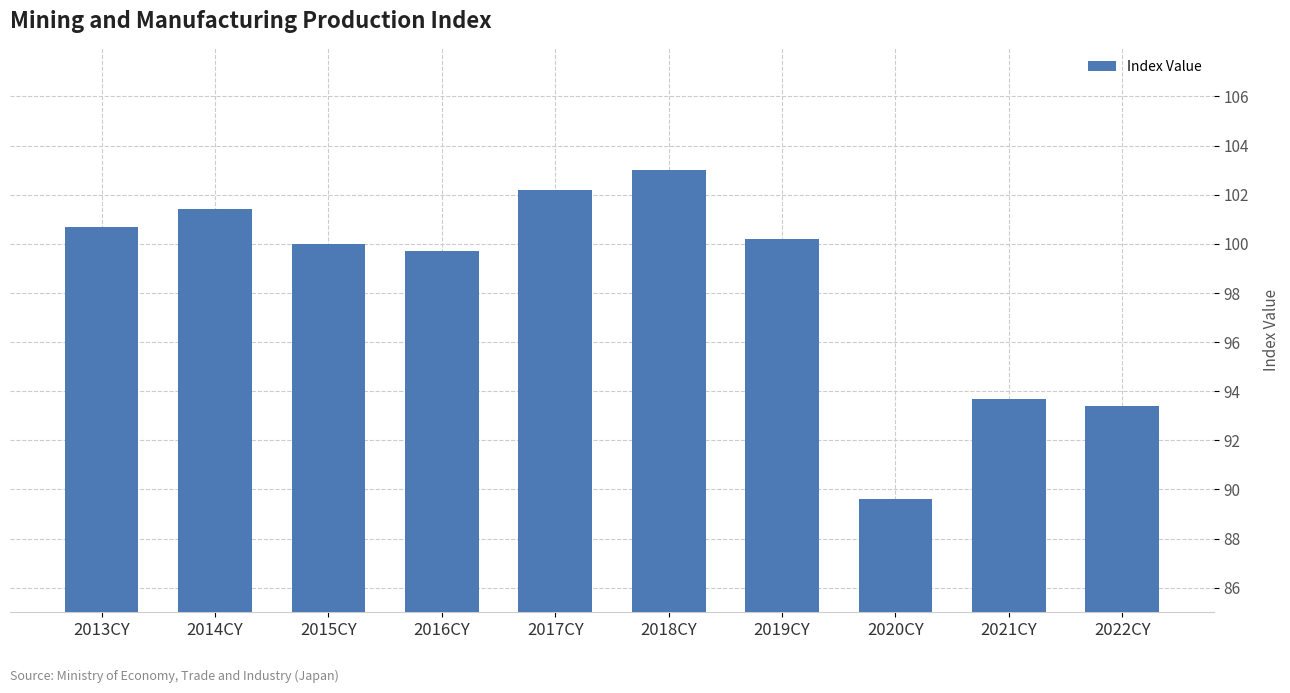

The chart shows a value of 99.7 at 2016CY. True or false?

True